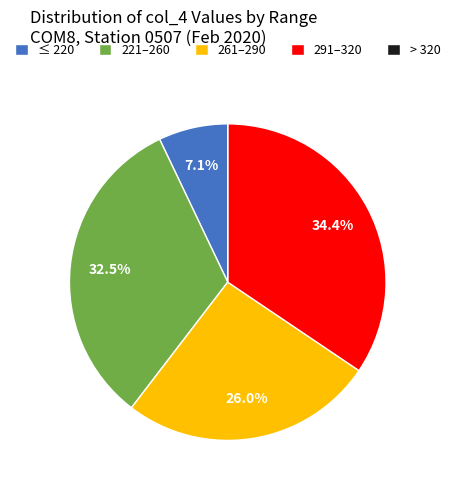

Which category has the biggest portion of the pie?

291–320